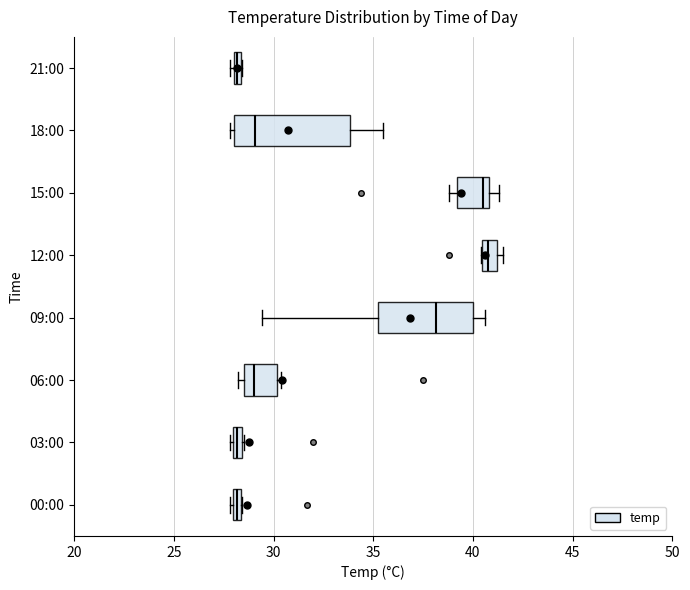

Which box is the widest, from its left edge to its right edge?

18:00